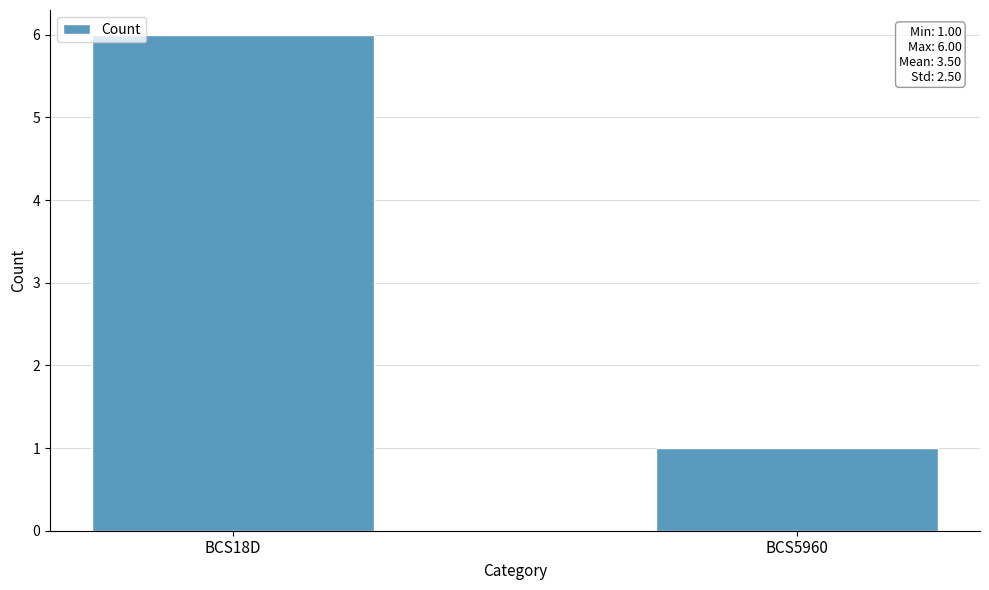

What value does the data have at BCS5960?

1